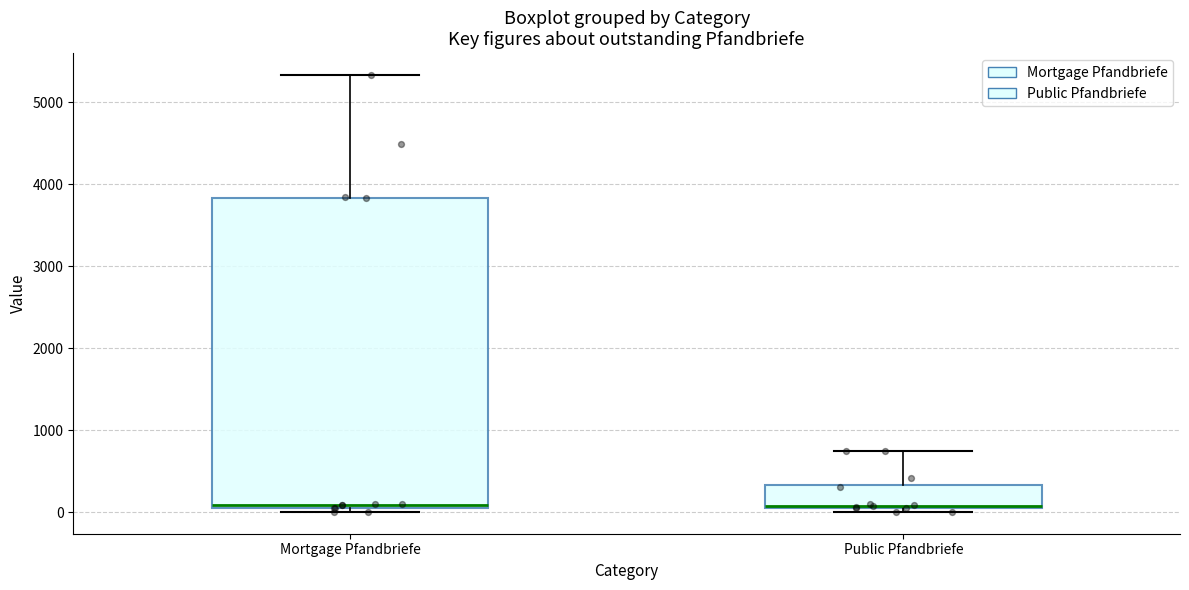

Reading left to right, read every box against the y-axis: the position of its median line, the range the box covers, and the ends of its whiskers. The values are not printed on the chart, so give them approximately, as read against the axis.

Mortgage Pfandbriefe: median 100 (just above the box's lower edge), box 100 to 3800, whiskers 0 to 5300
Public Pfandbriefe: median 100, box 100 to 300, whiskers 0 to 700